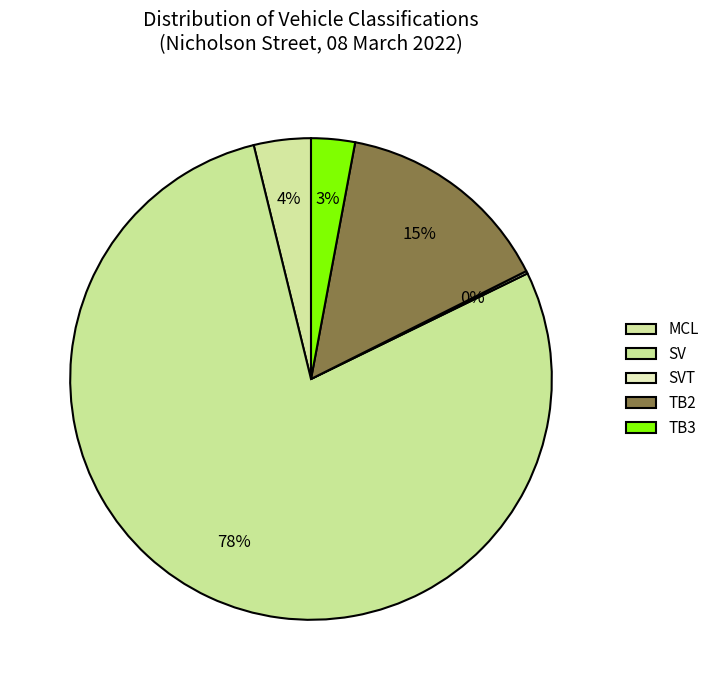

Between MCL and TB2, which is larger?

TB2